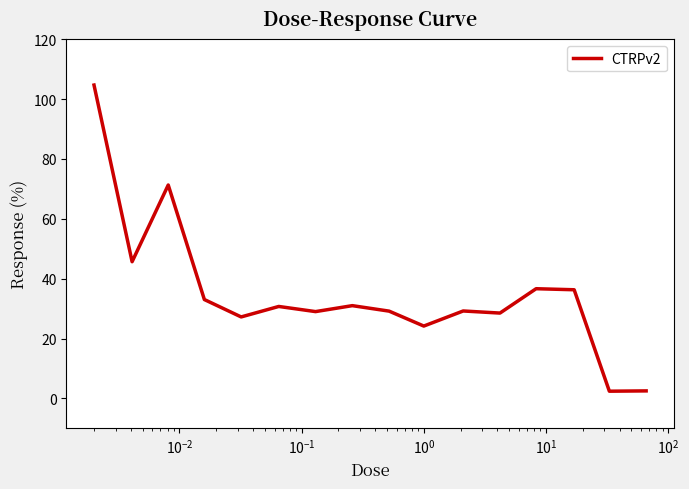

What is the difference between the maximum and minimum values?

102.3